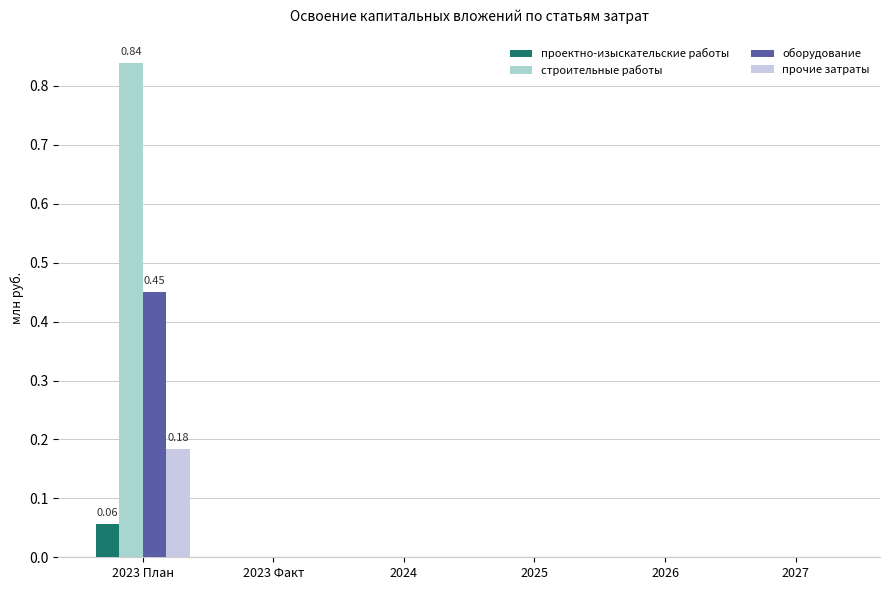

Which series has the largest total across all categories?

строительные работы